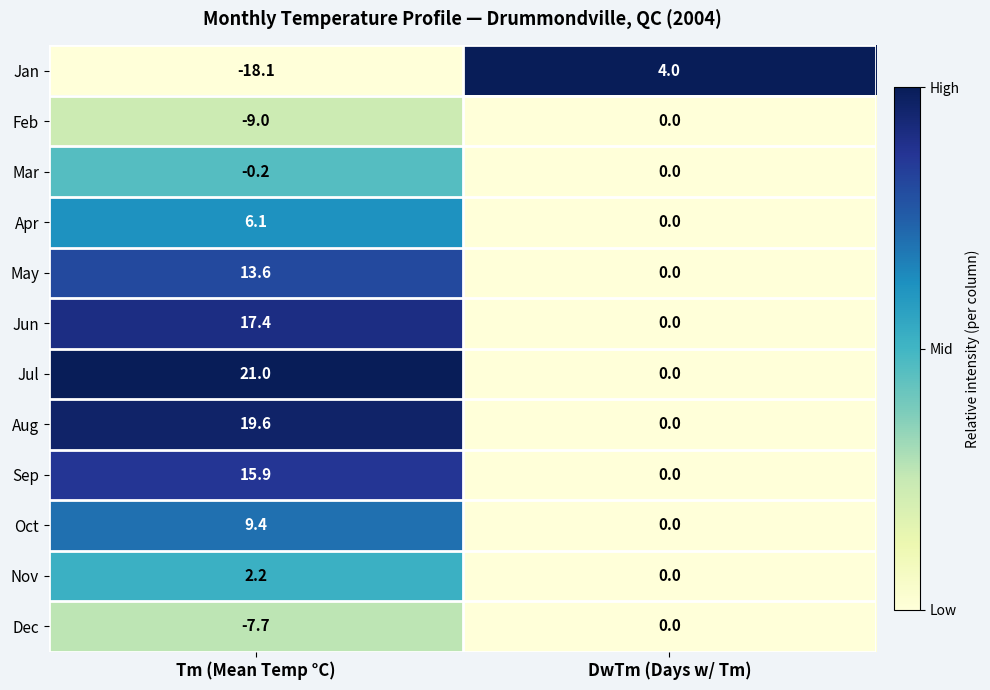

At which label is Jan closest to -7?

DwTm (Days w/ Tm)